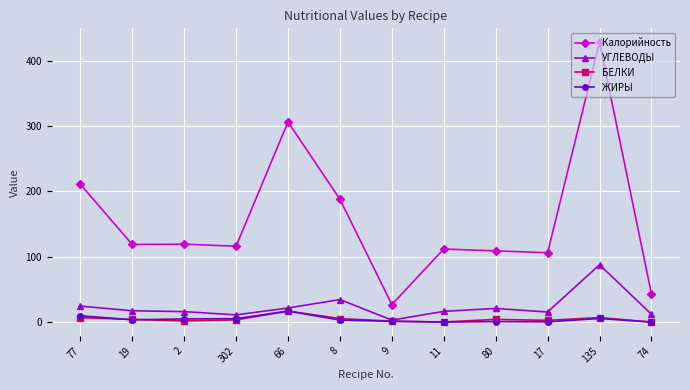

How many data points does each series have?

12